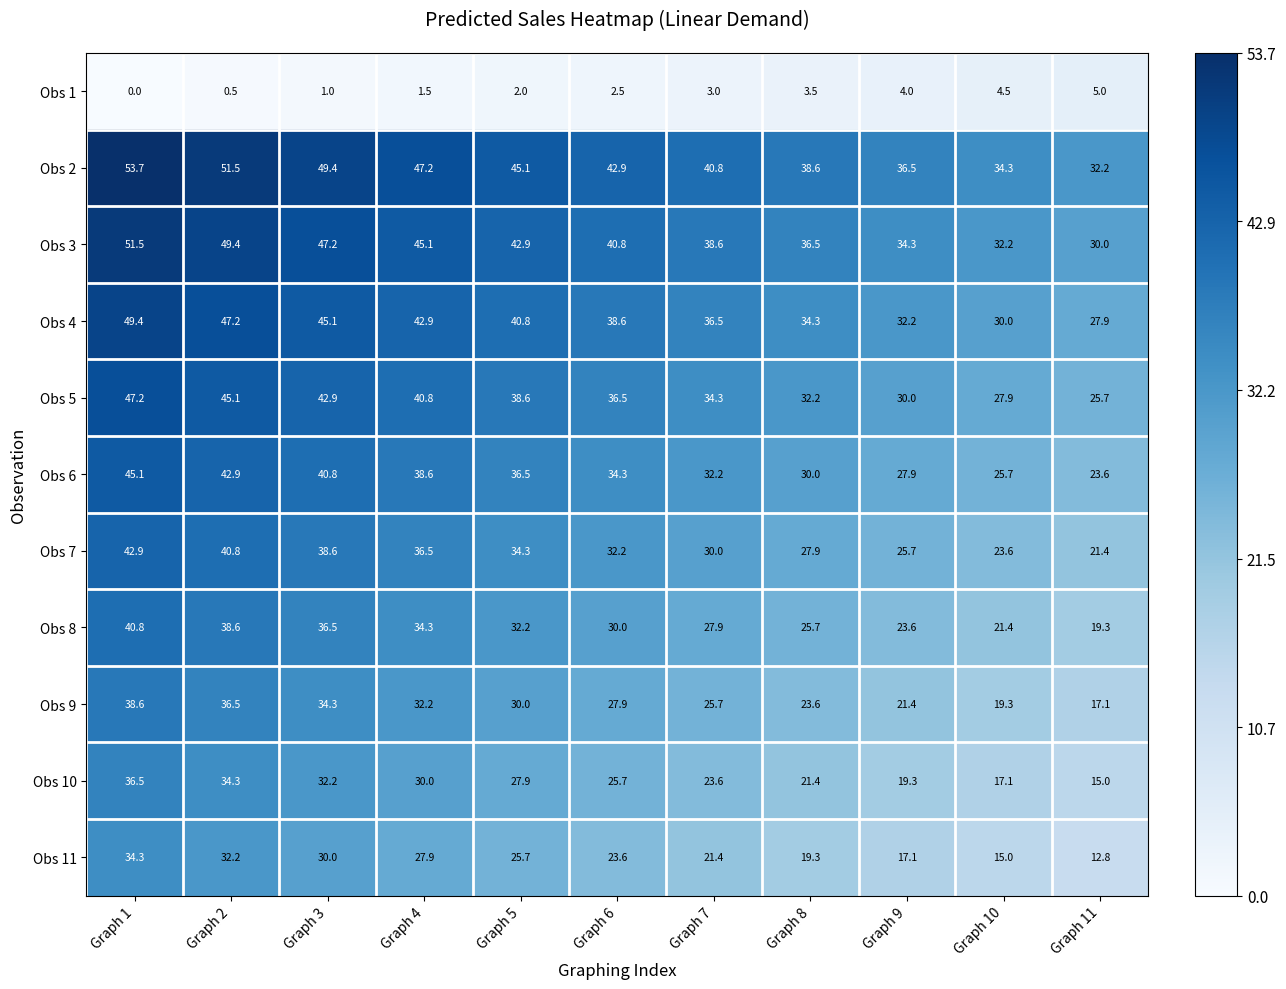

Which category has the highest value in the Obs 5 series?

Graph 1